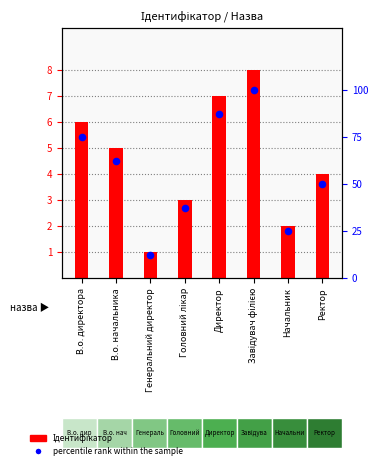

At how many categories does at least one series exceed 78?

2